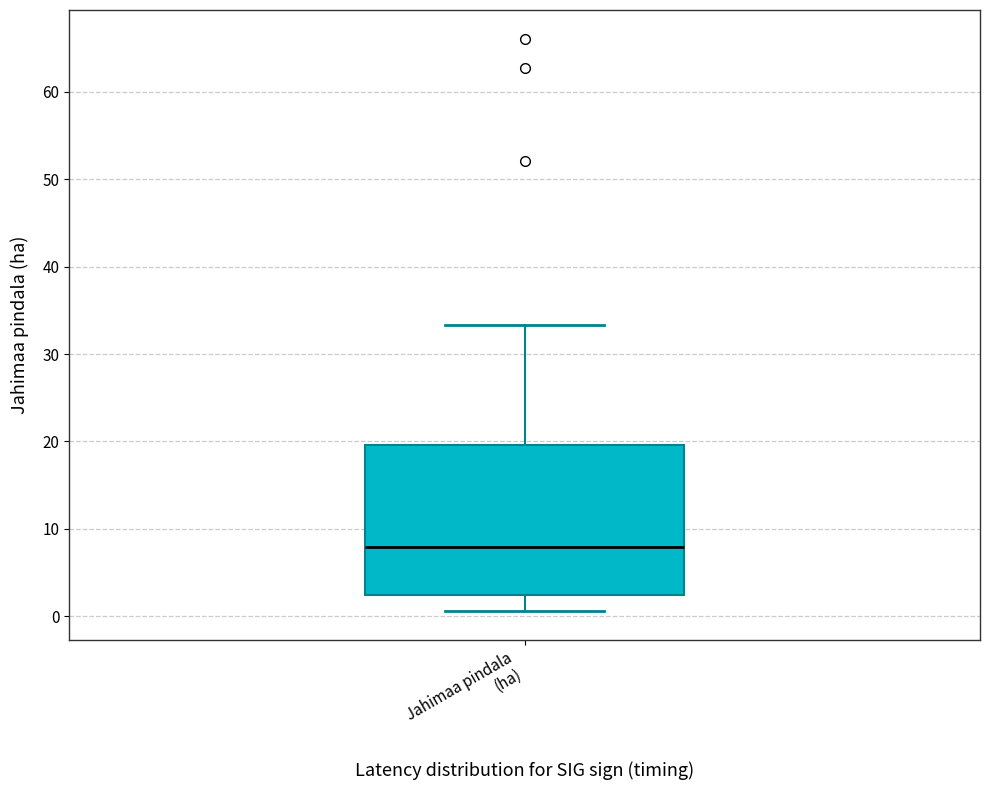

Read this box plot against the y-axis: the position of the median line, the range covered by the box, and the ends of both whiskers. The values are not printed on the chart, so give them approximately, as read against the axis.

median 8, box 2 to 20, whiskers 1 to 33